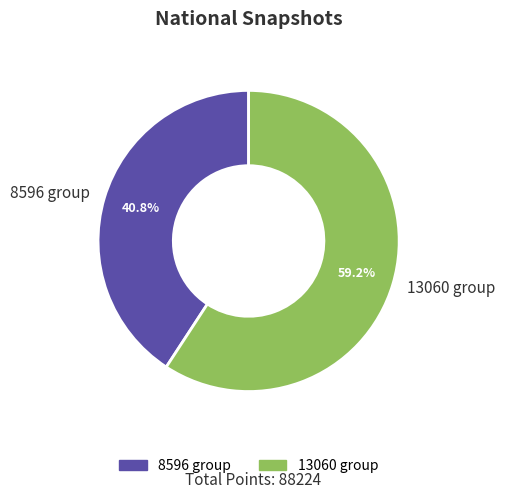

Which category has the biggest portion of the pie?

13060 group